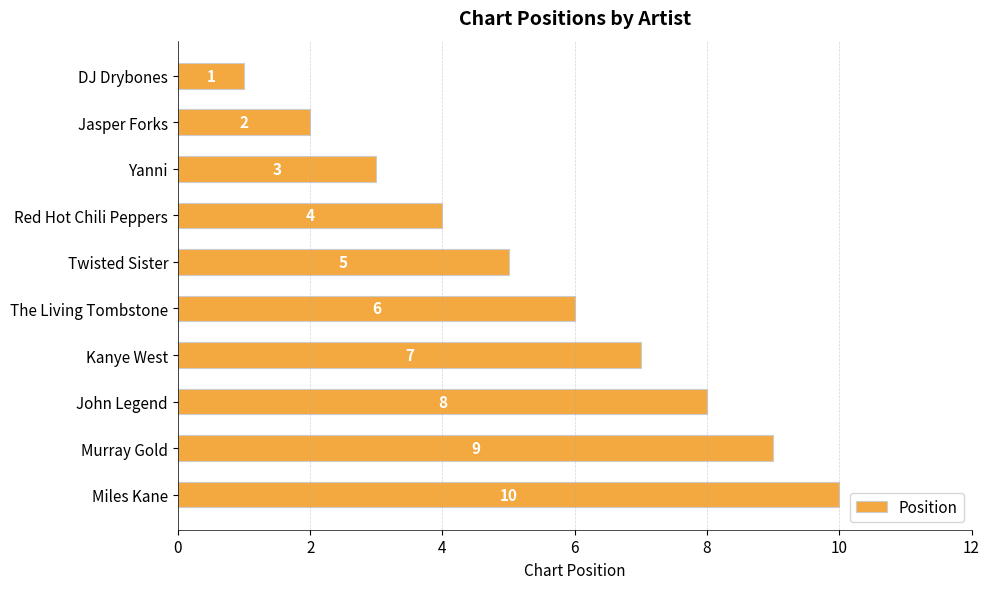

Where is the data nearest to the value 5?

Twisted Sister